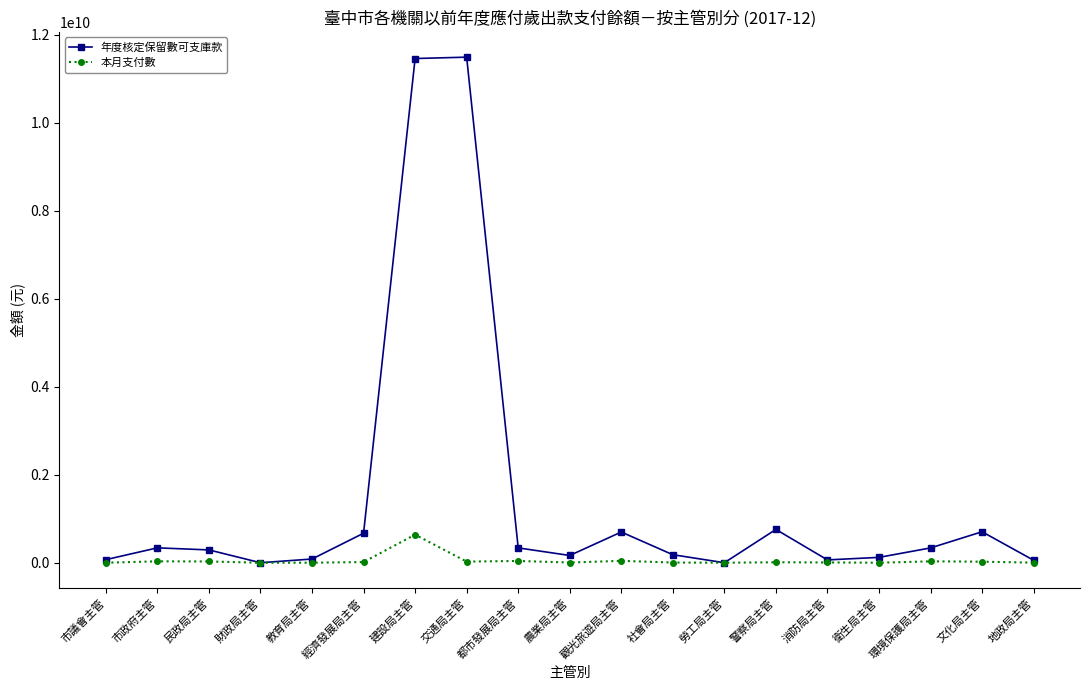

How many data points in 本月支付數 are less than 10085877?

9